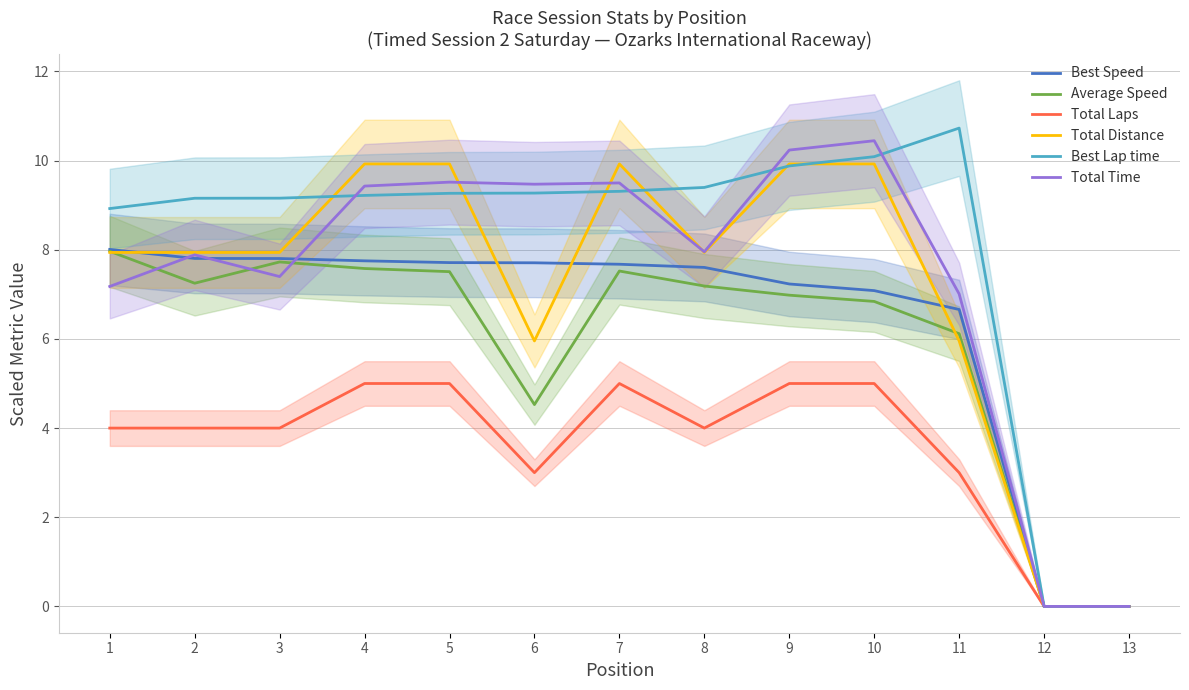

What is the sum of the Best Lap time values at 3 and 8?

18.6